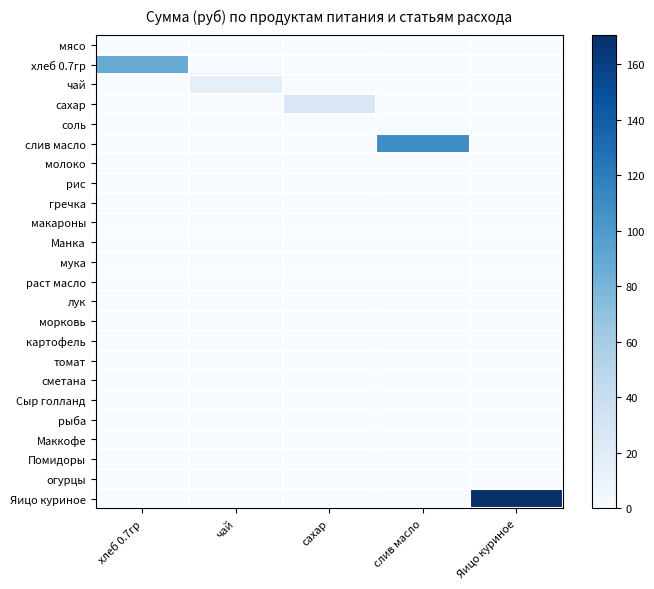

Which series changed the most between сахар and слив масло?

слив масло